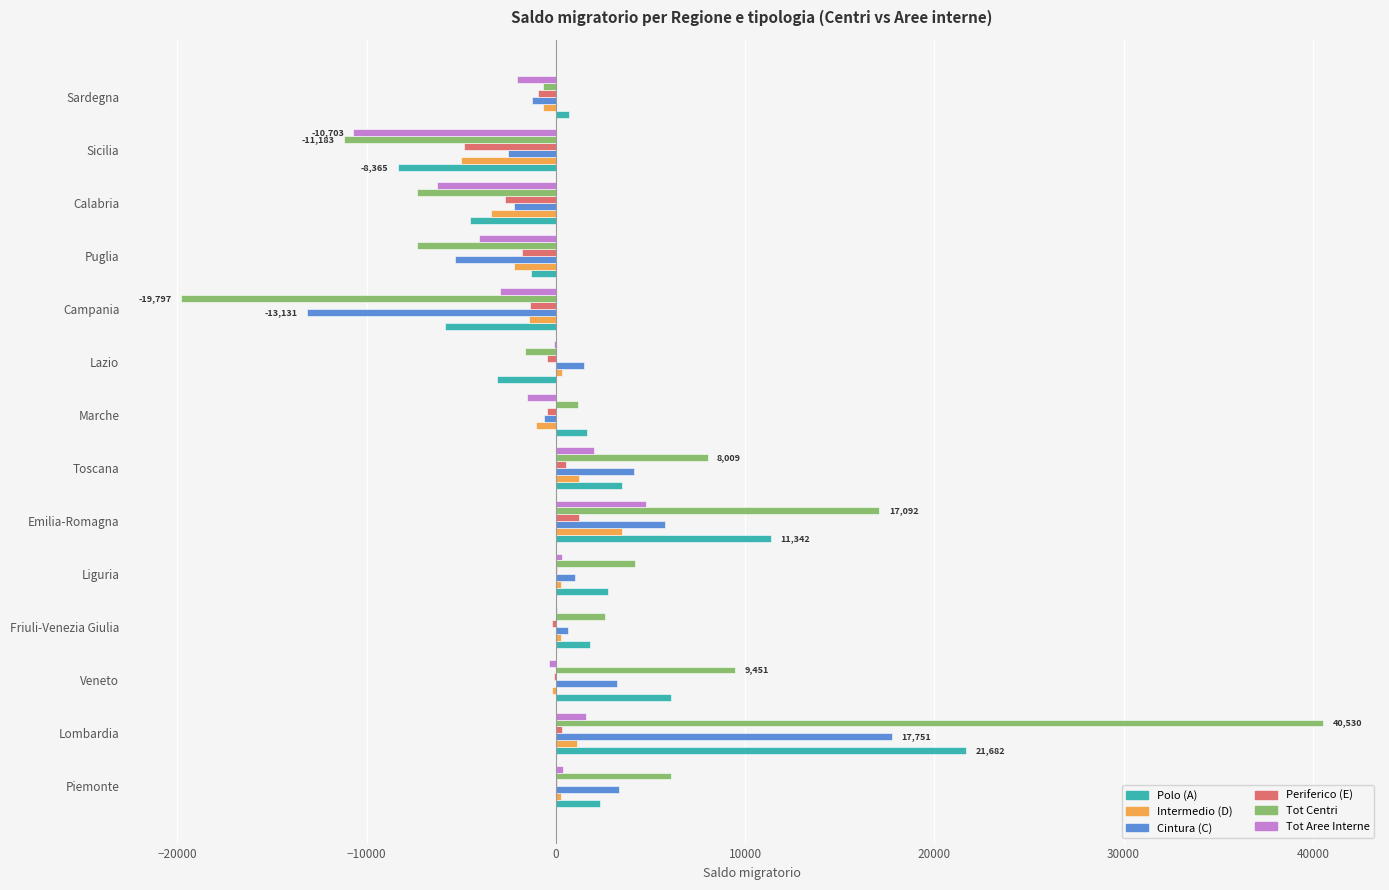

Is it true that Cintura (C) equals 1470 at Lazio?

True